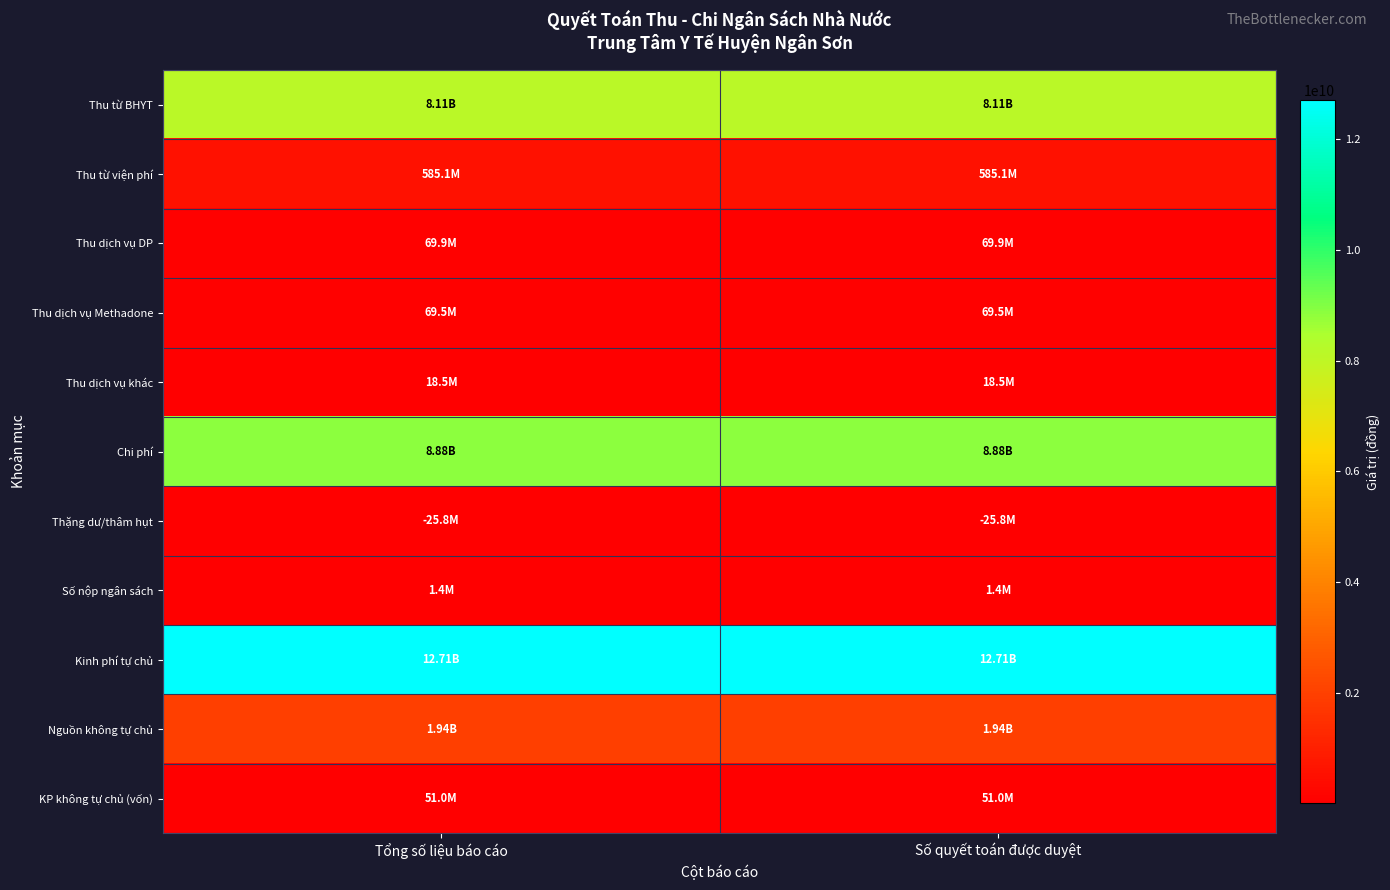

At which category is the sum across all series the highest?

Tổng số liệu báo cáo